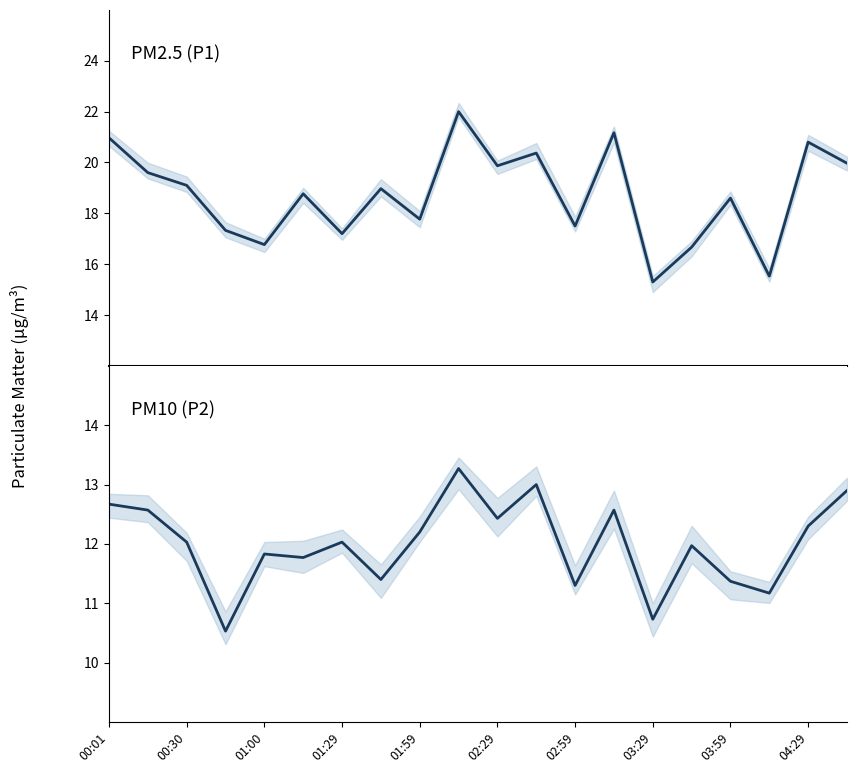

How many interior local valleys does the P1 series have?

7